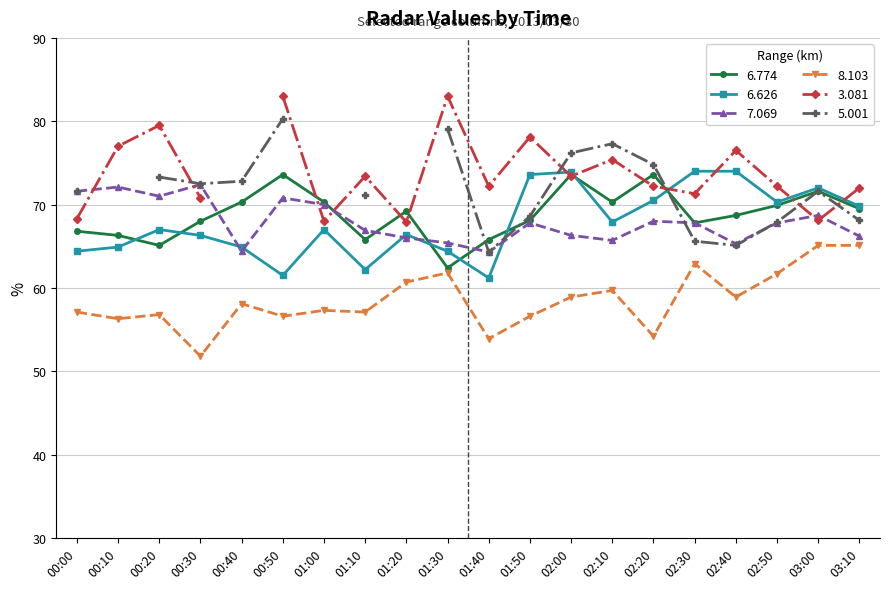

What is the lowest value of the 6.626 series?

61.2